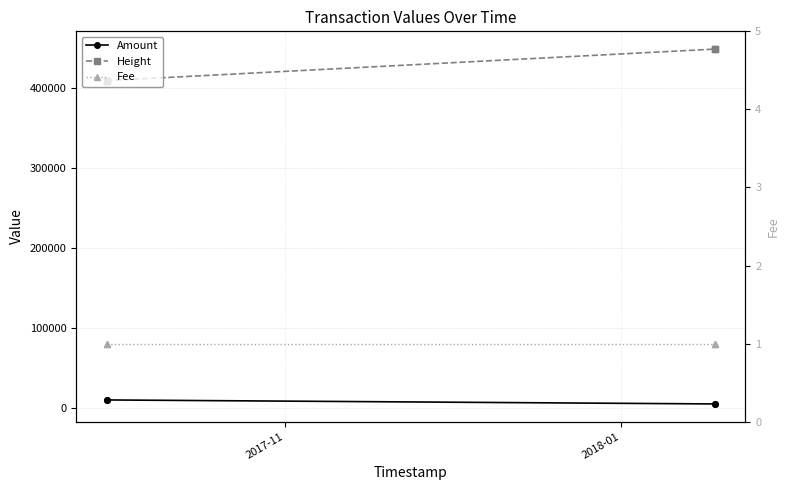

What is the difference between the maximum and second lowest values in the Height series?

39444